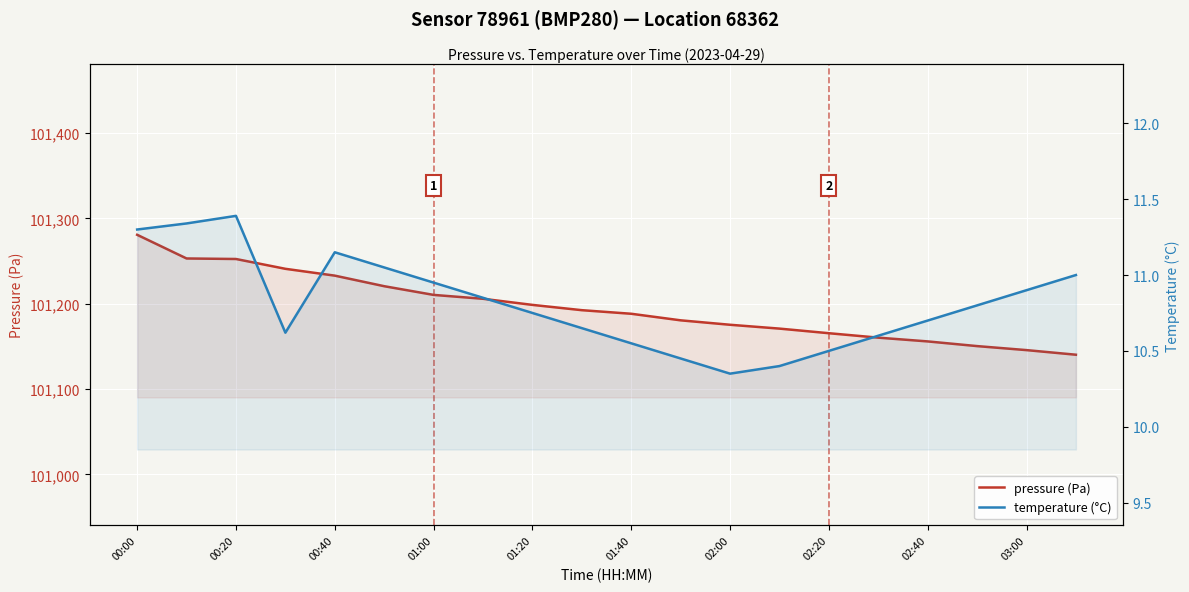

What is the difference between the maximum and minimum values in the pressure (Pa) series?

140.6